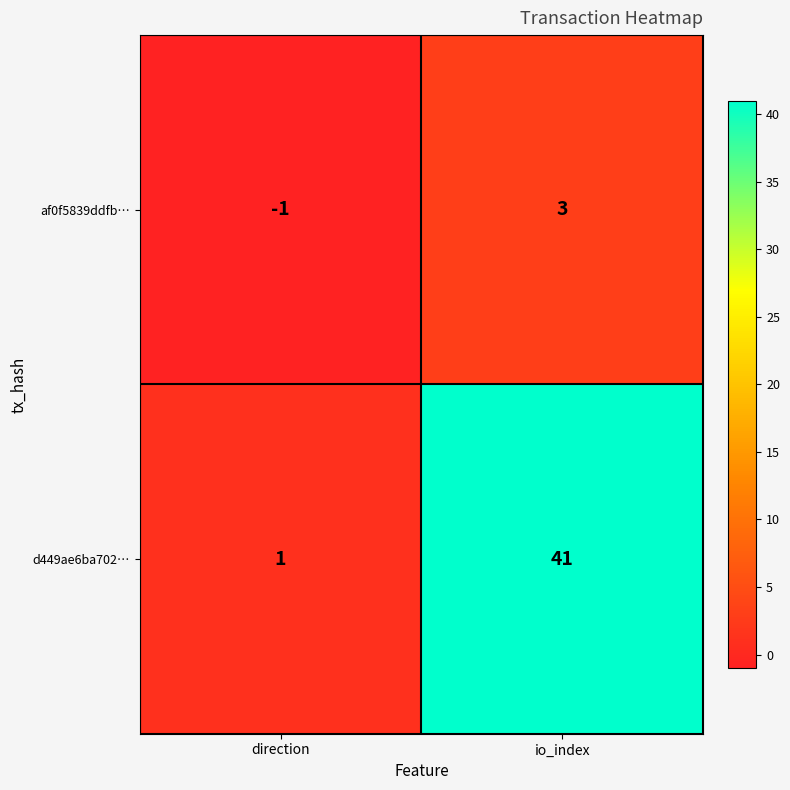

The value of d449ae6ba702… at io_index is 41. True or false?

True